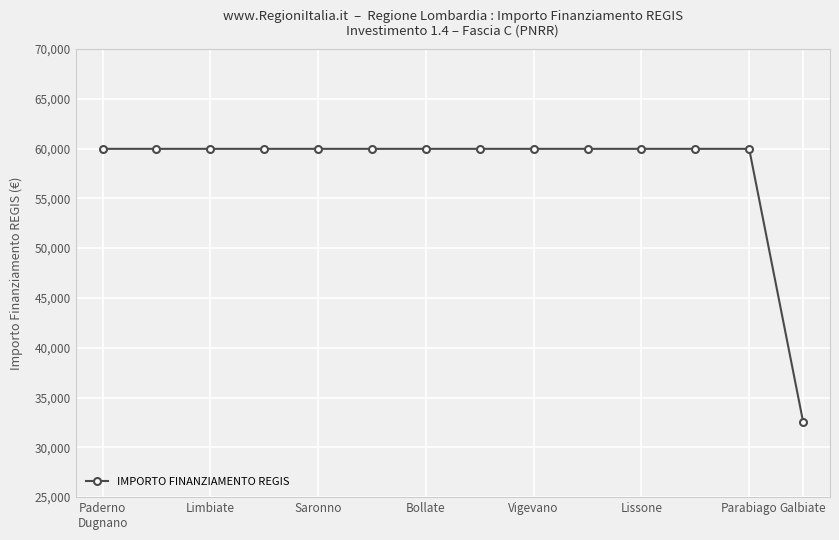

What is the minimum value shown in the chart?

32589